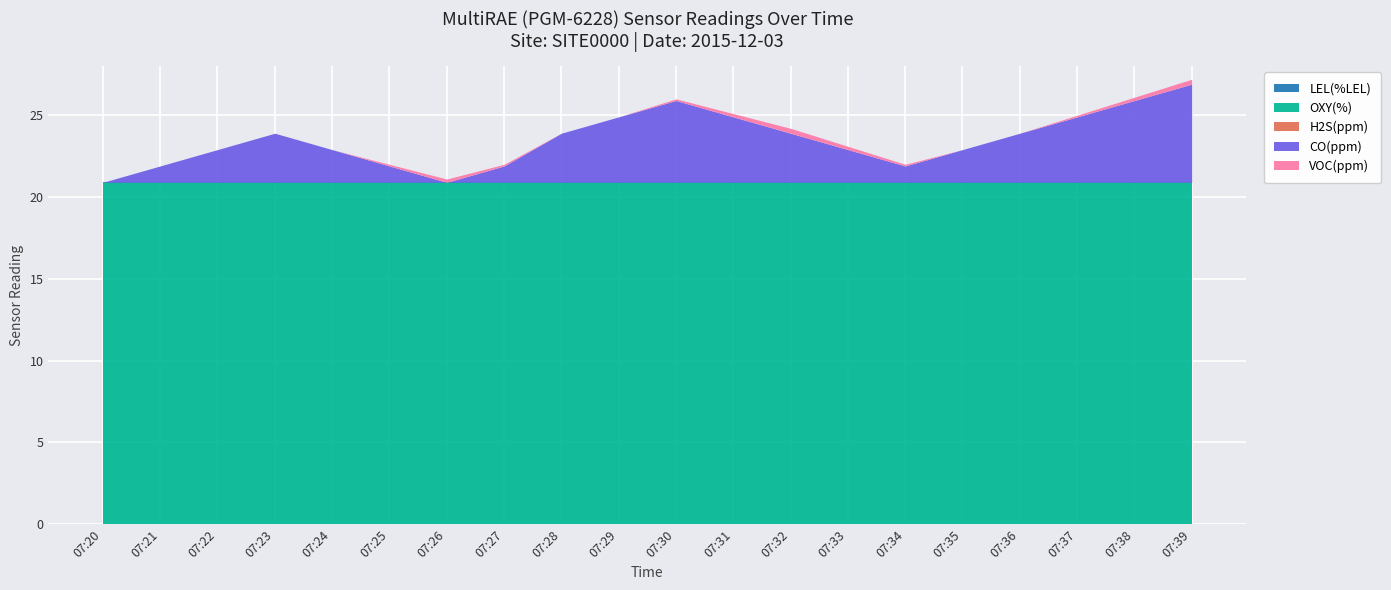

How many CO(ppm) values are between 1 and 4?

15